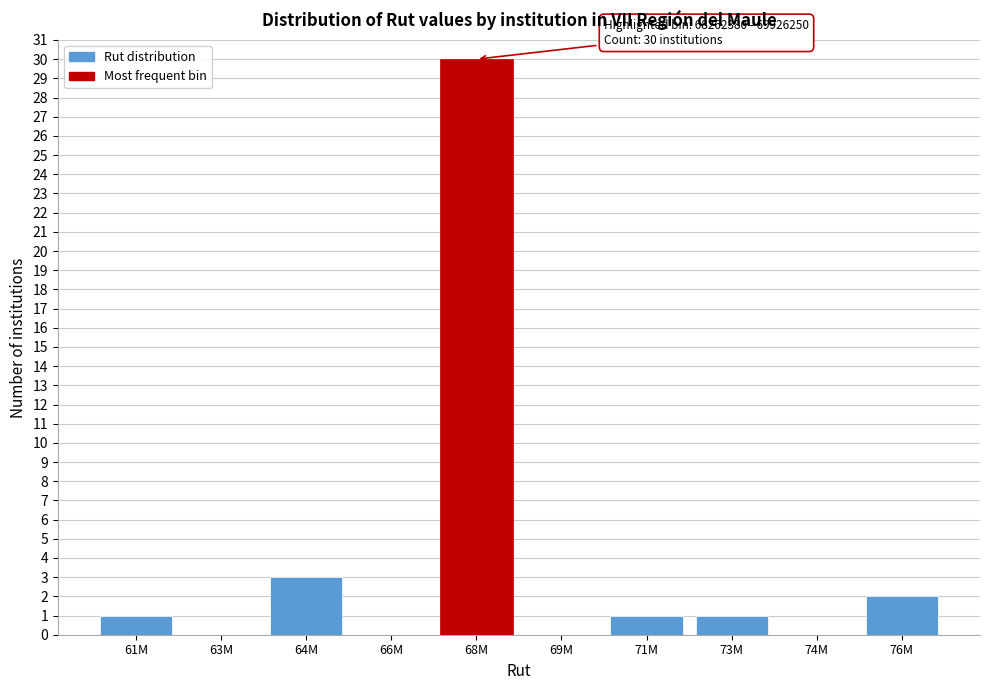

Reading right to left, extract all data points from this chart.

76M=2	74M=0	73M=1	71M=1	69M=0	68M=30	66M=0	64M=3	63M=0	61M=1